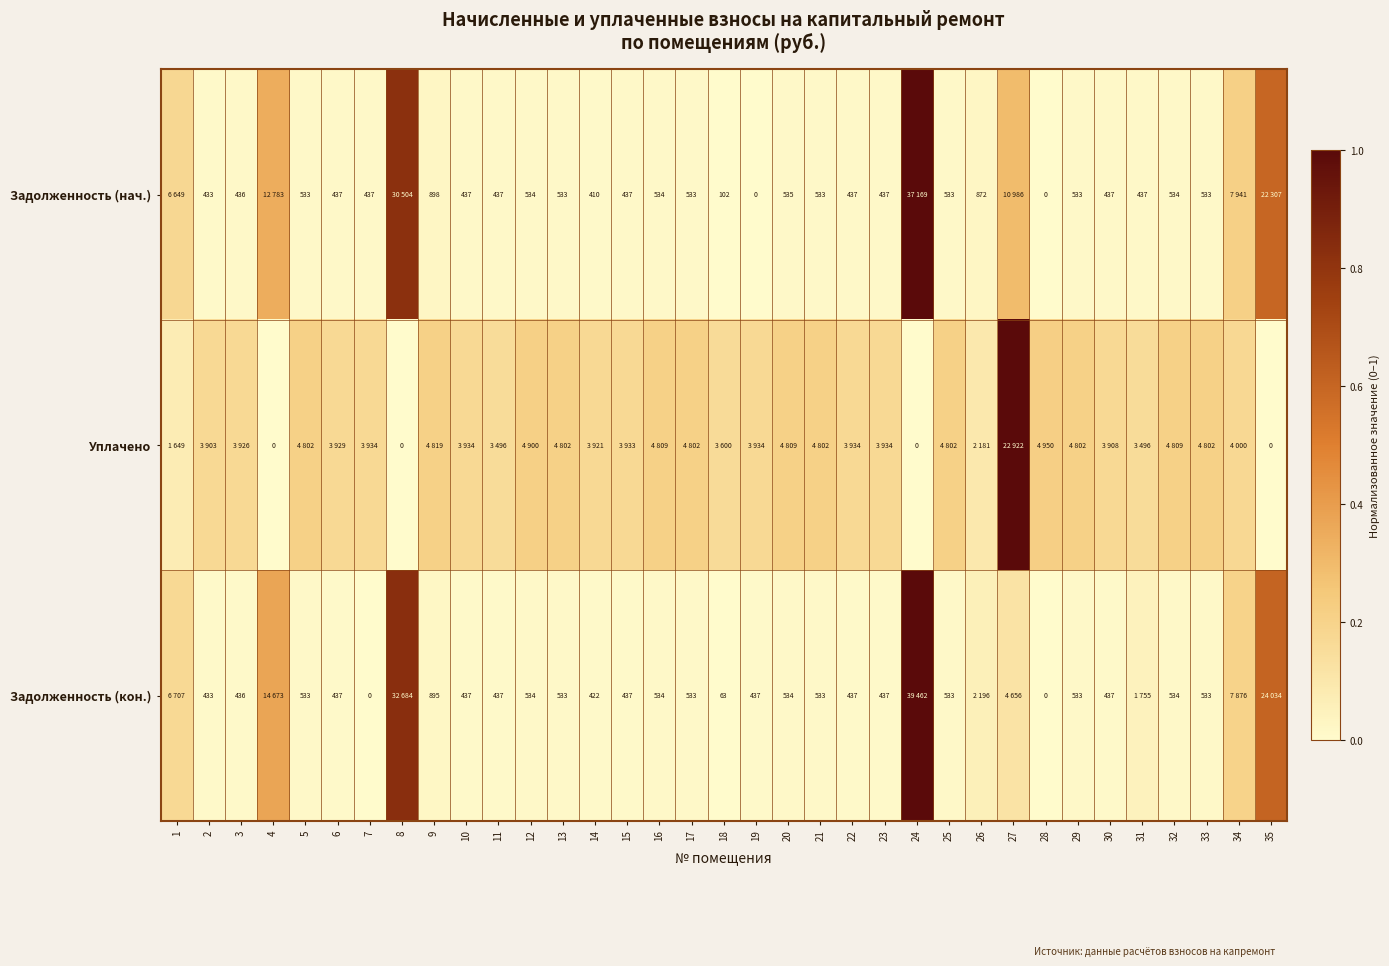

Which has a higher value, 27 or 19?

27